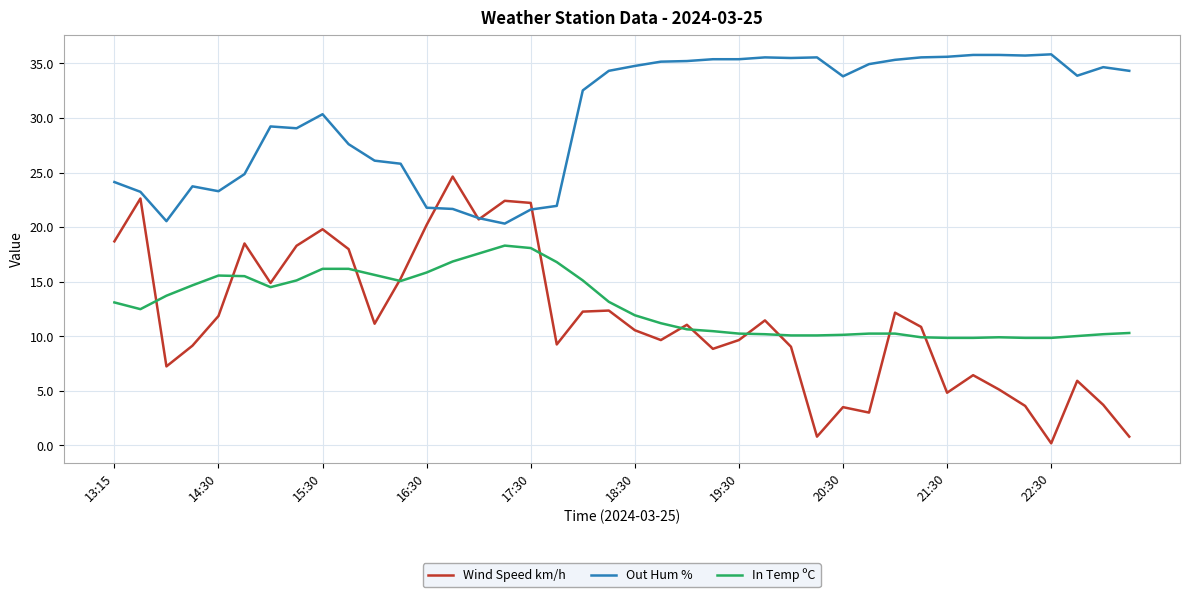

Which series has the largest range (max minus min)?

Wind Speed km/h